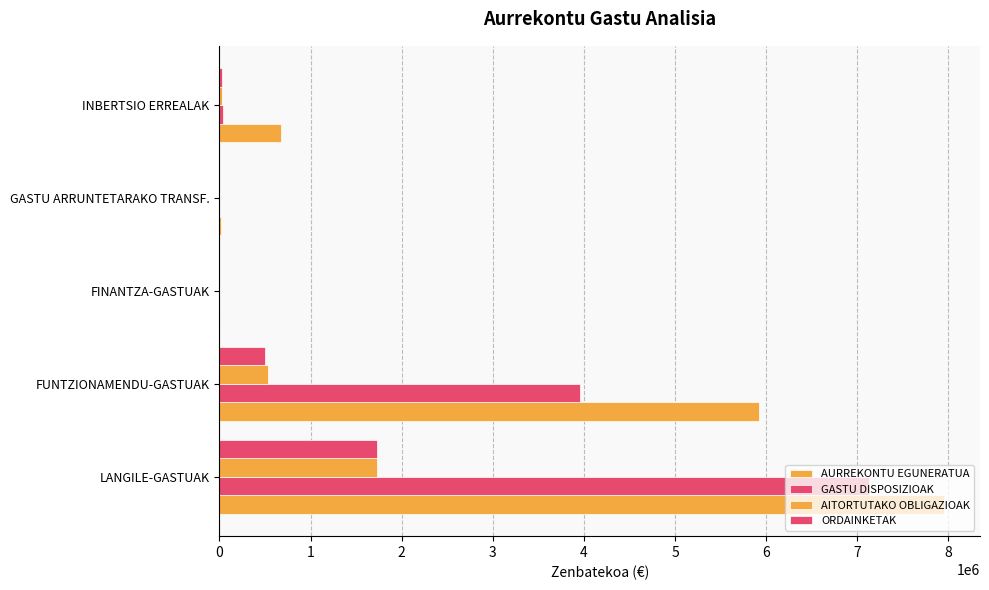

At how many categories does at least one series exceed 1700036?

2